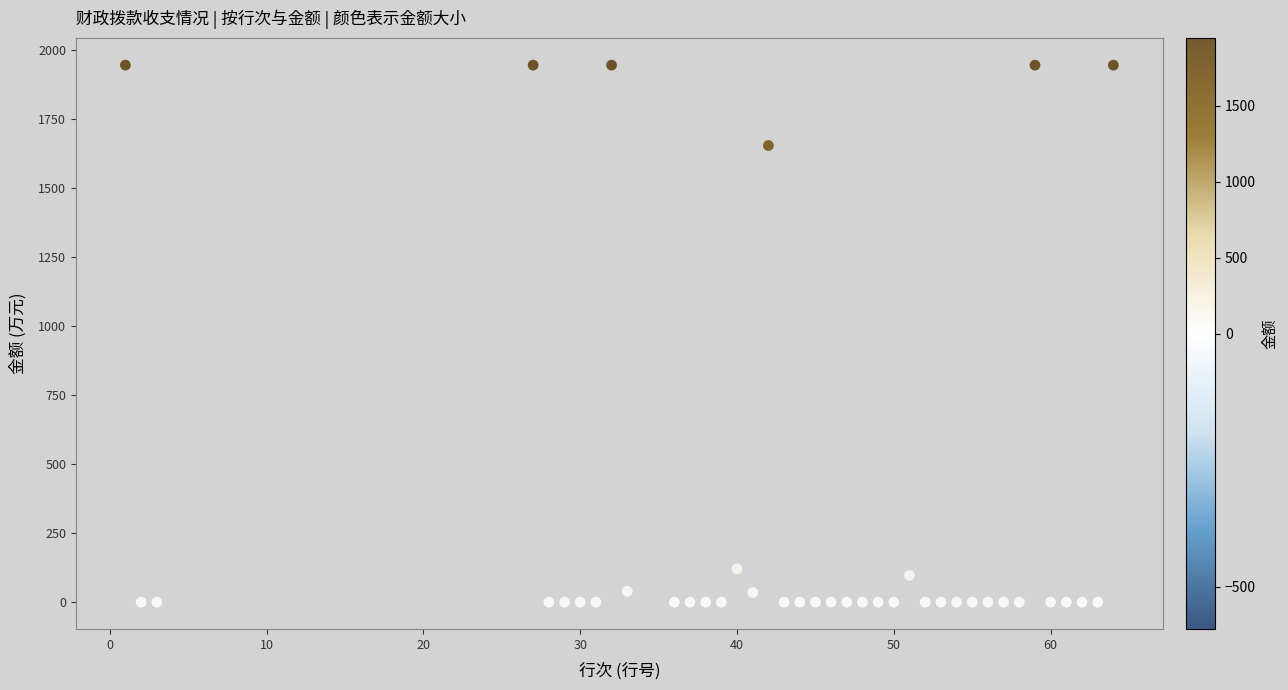

What Y value in the scatter plot is closest to 971?

1652.7